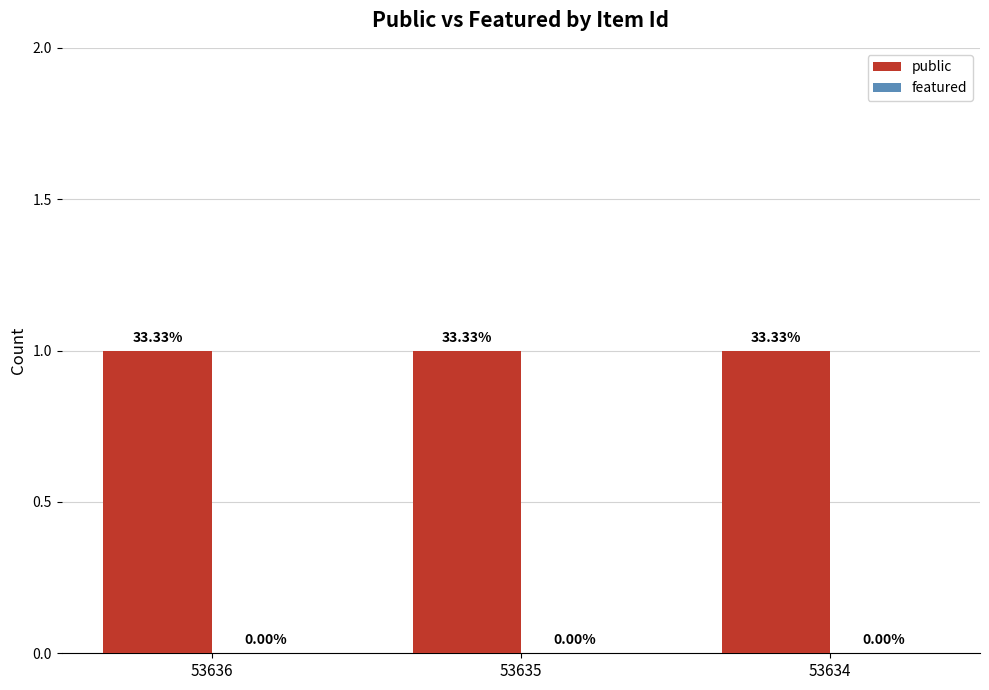

At which category is the sum across all series the highest?

53636